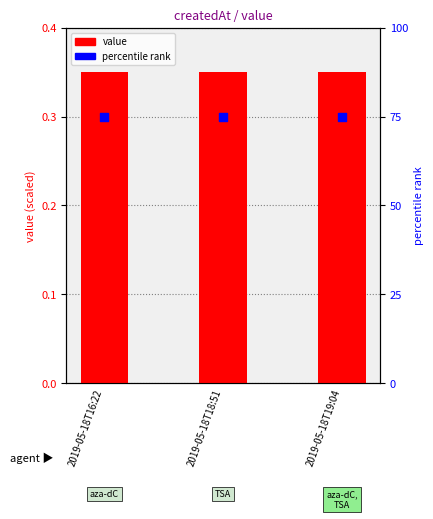

At how many categories does at least one series exceed 72?

3